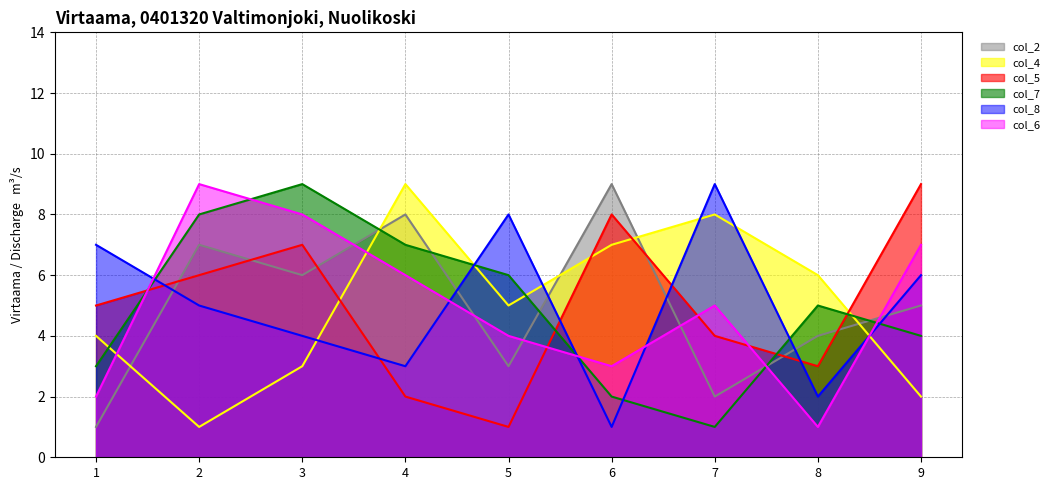

Rank the series by their maximum value, from highest to lowest.

col_2, col_4, col_5, col_7, col_8, col_6